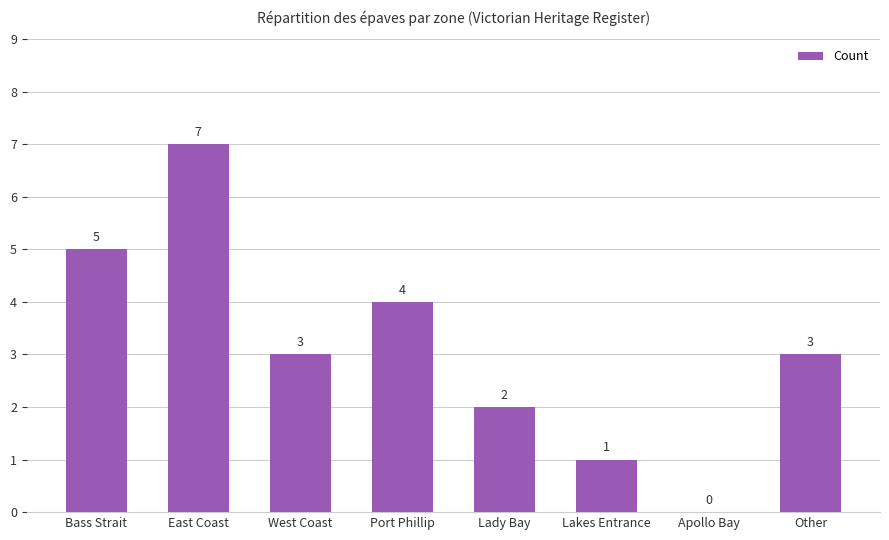

Count the values in the range 2 to 5.

5